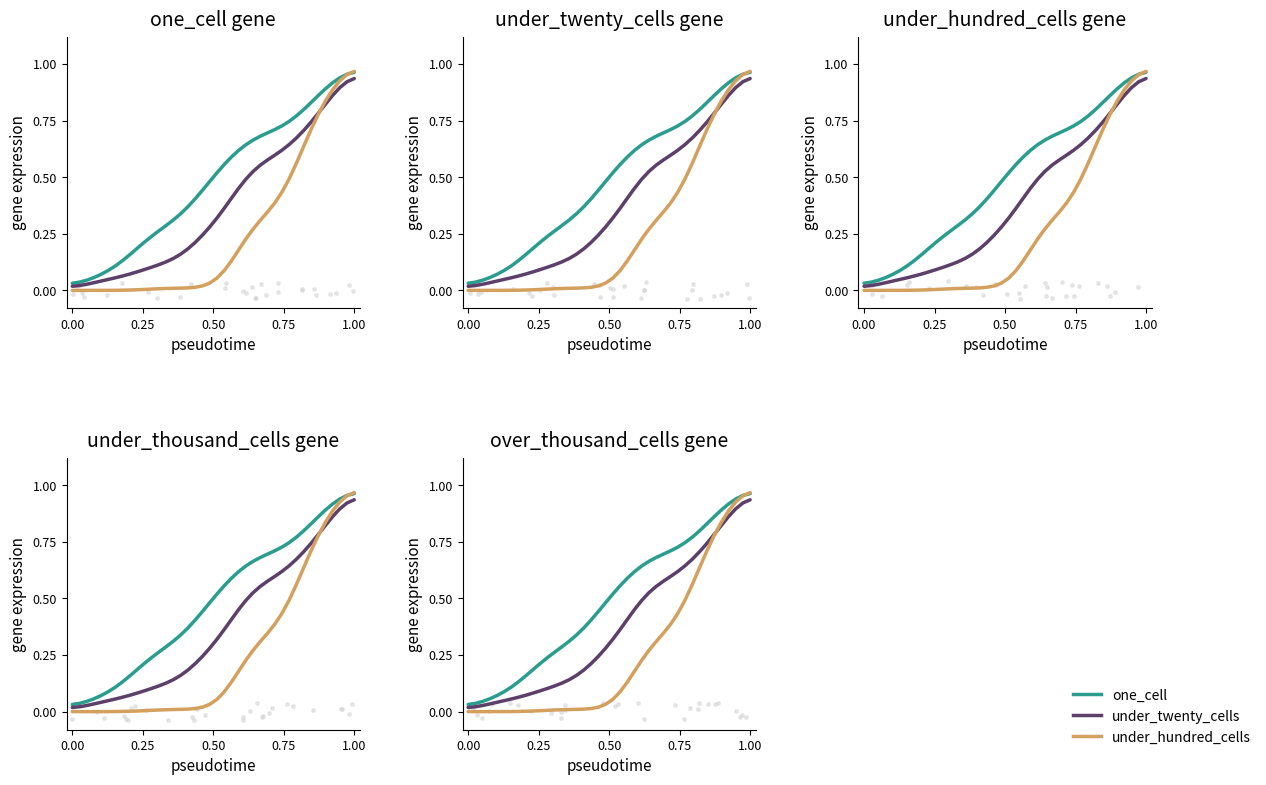

At how many categories does at least one series exceed 0?

40